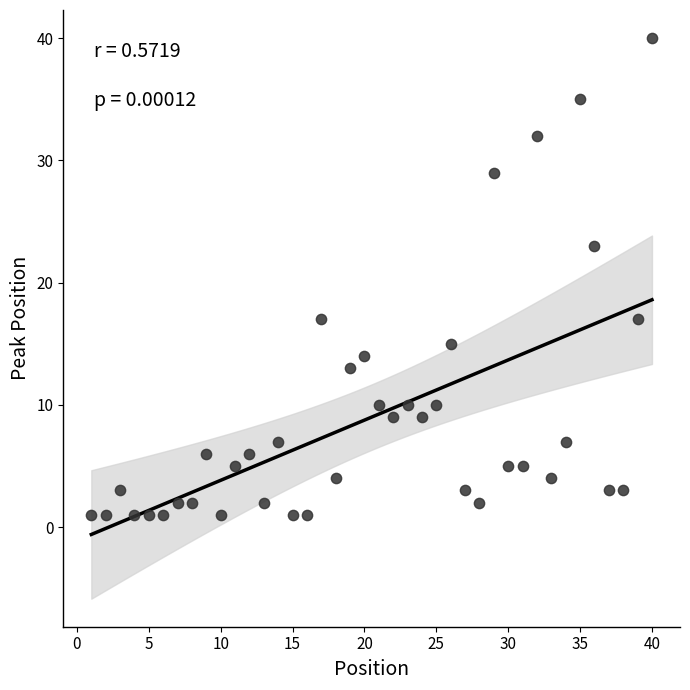

What is the range of X values (max minus min)?

39